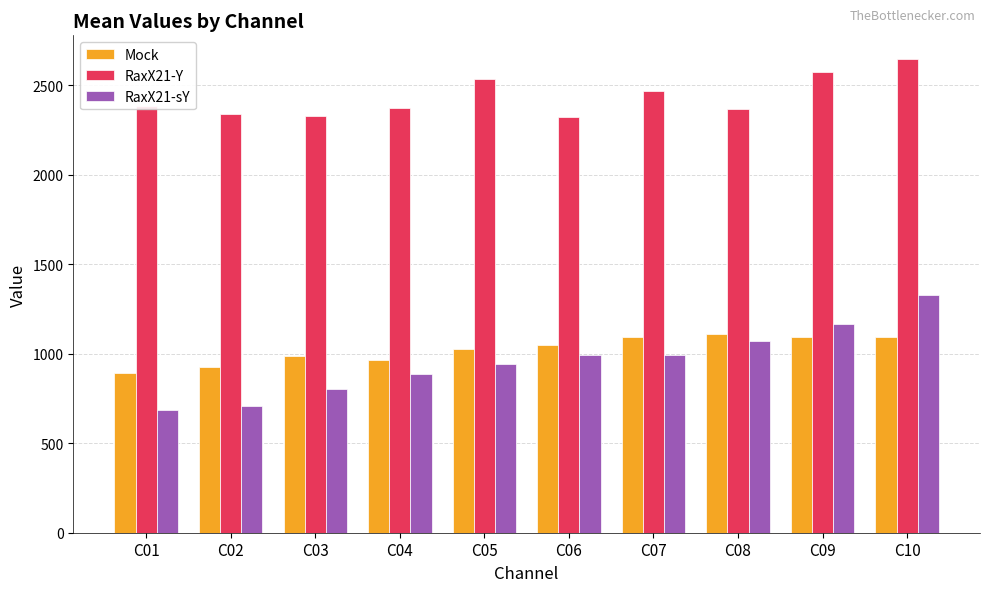

What is the smallest value displayed?

684.5